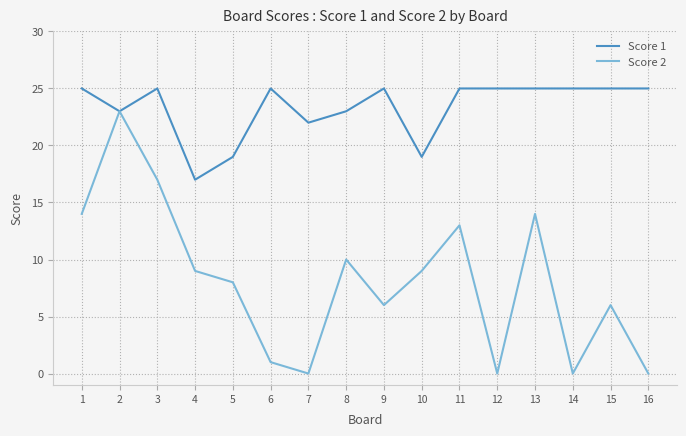

What is the sum of the Score 2 values at 4 and 10?

18